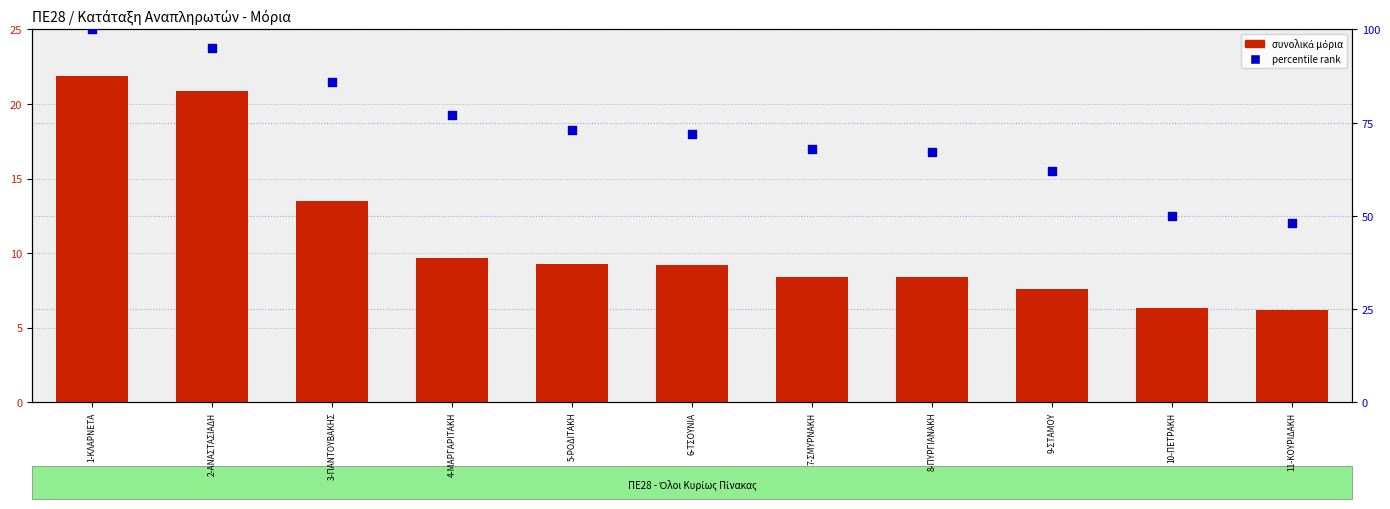

Which series has the largest Y range (max minus min)?

percentile rank within the sample